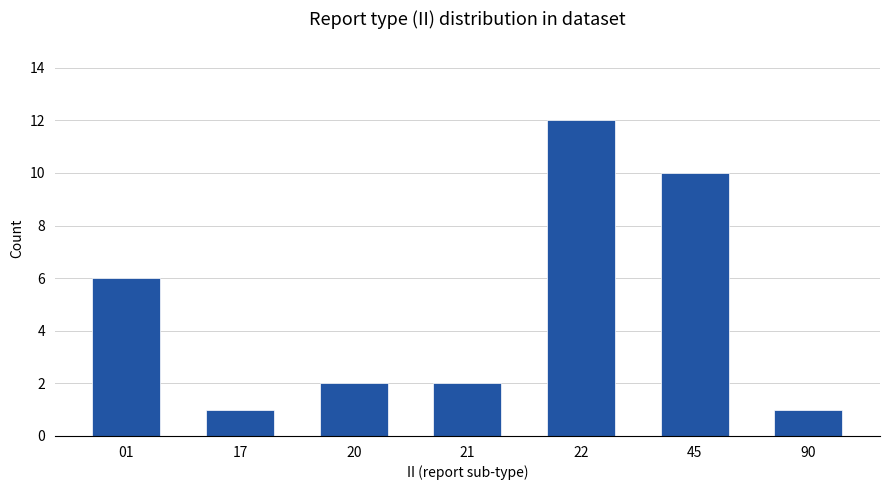

Which label corresponds to the largest value in the chart?

22